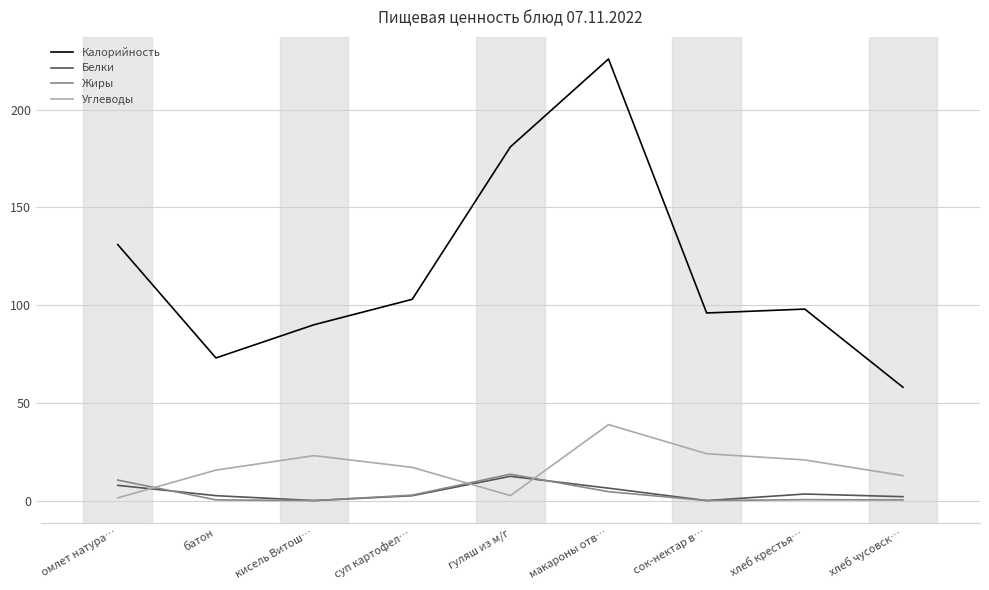

At which category does Белки reach its first local valley?

кисель Витош…